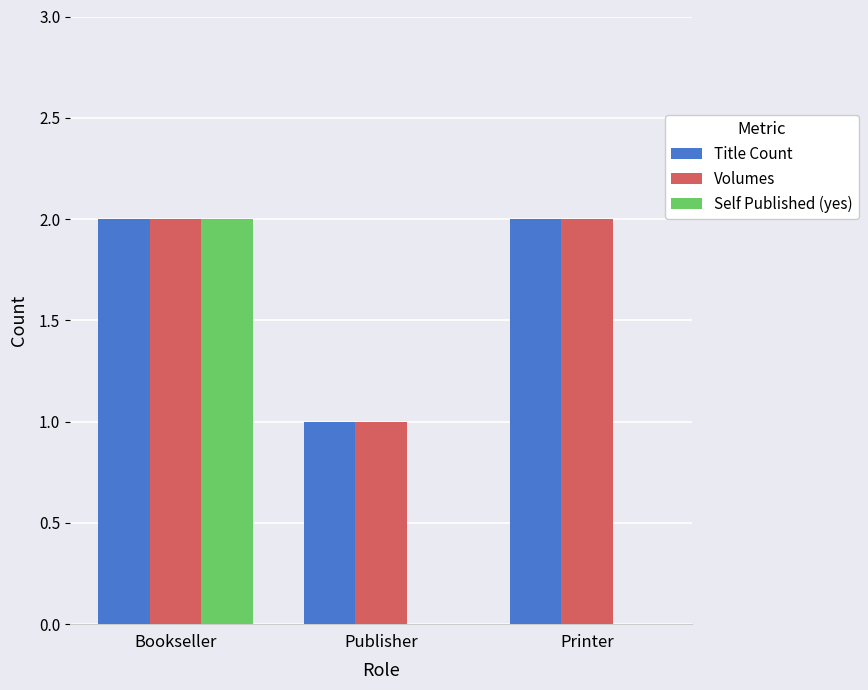

What is the sum of all Title Count values?

5